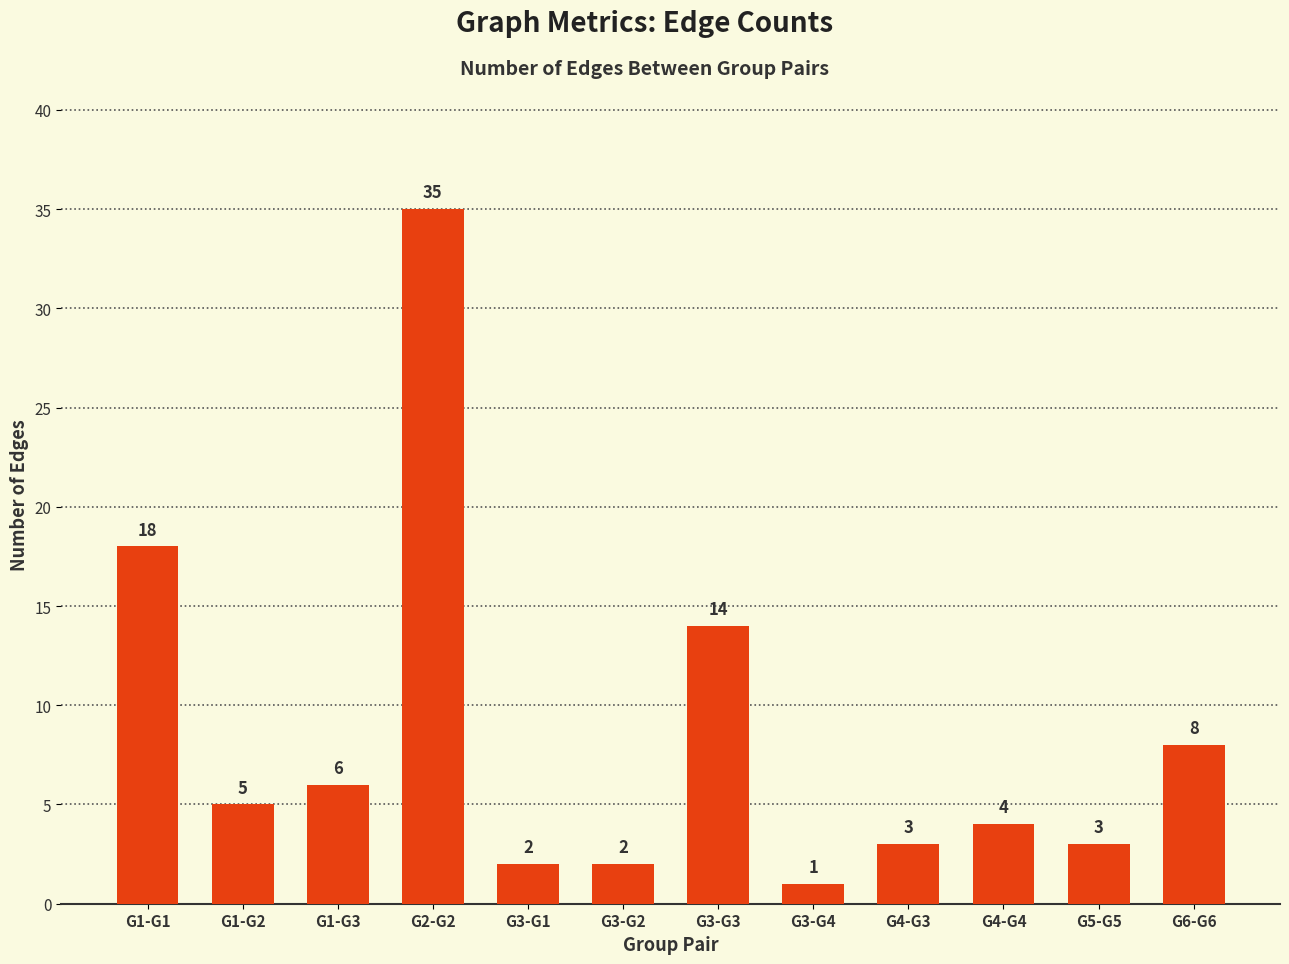

Between G3-G1 and G4-G4, which is larger?

G4-G4